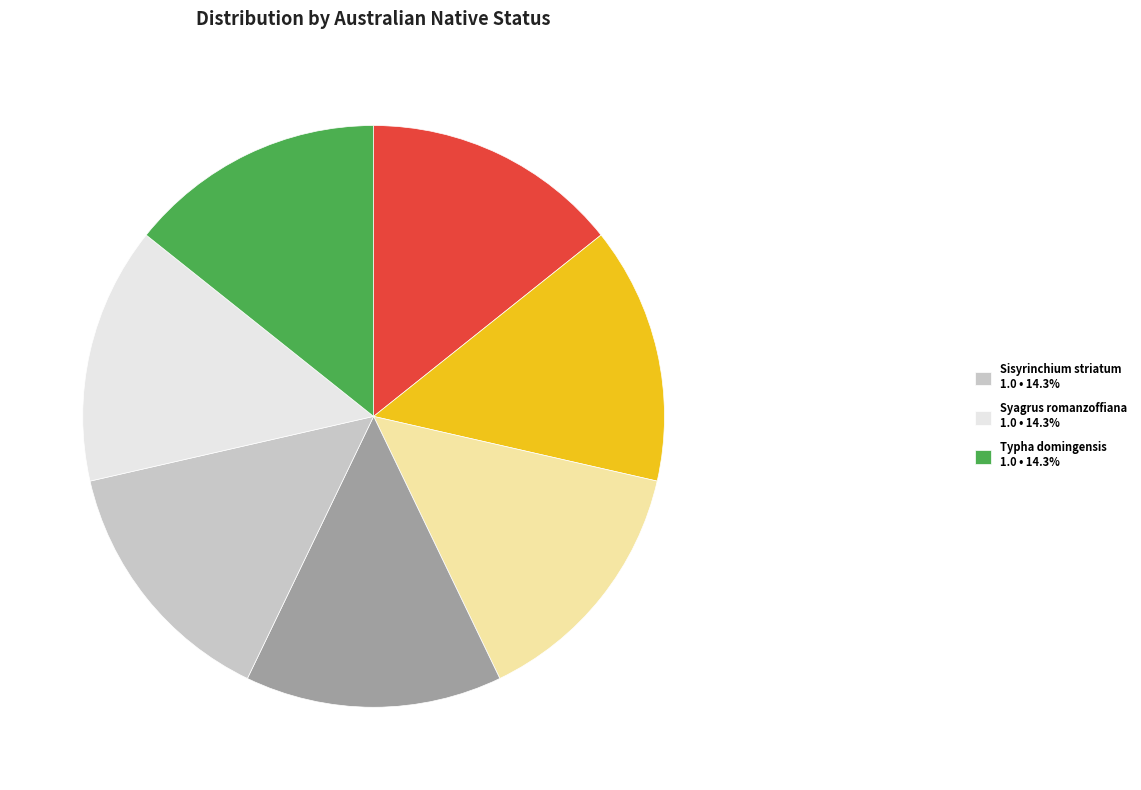

Does any single category account for the majority?

No